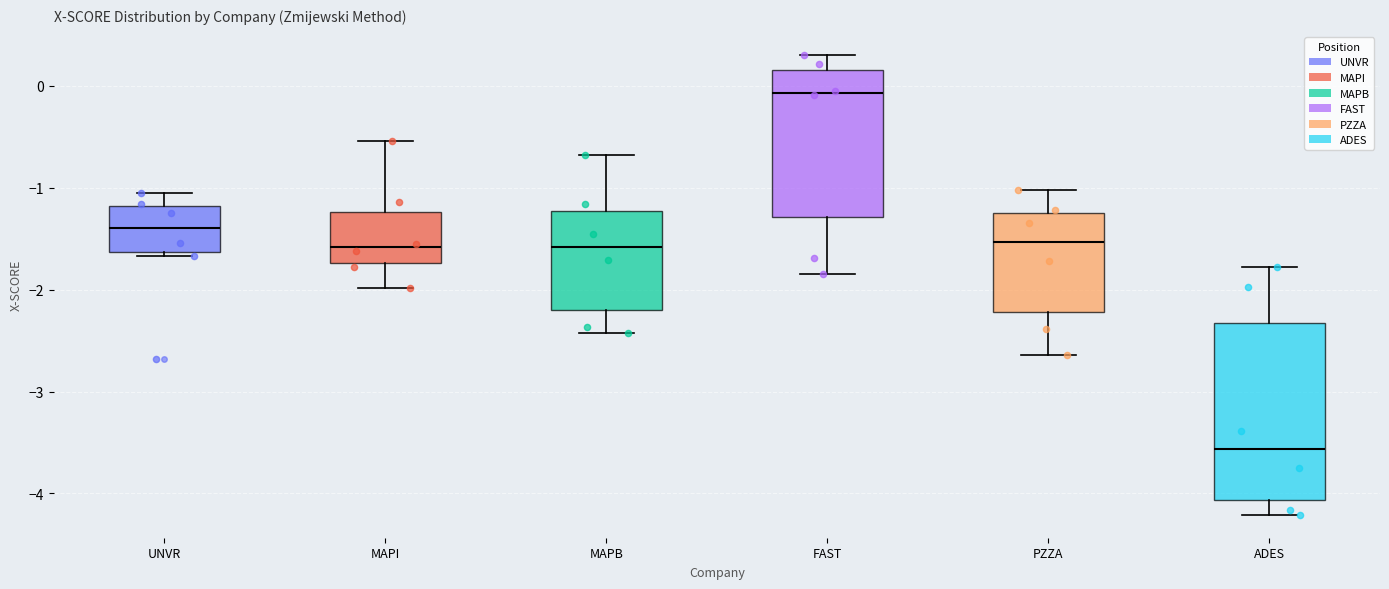

Reading left to right, read every box against the y-axis: the position of its median line, the range the box covers, and the ends of its whiskers. The values are not printed on the chart, so give them approximately, as read against the axis.

UNVR: median -1.4, box -1.6 to -1.2, whiskers -1.7 to -1.1
MAPI: median -1.6, box -1.7 to -1.2, whiskers -2.0 to -0.5
MAPB: median -1.6, box -2.2 to -1.2, whiskers -2.4 to -0.7
FAST: median -0.1, box -1.3 to 0.2, whiskers -1.8 to 0.3
PZZA: median -1.5, box -2.2 to -1.3, whiskers -2.6 to -1.0
ADES: median -3.6, box -4.1 to -2.3, whiskers -4.2 to -1.8